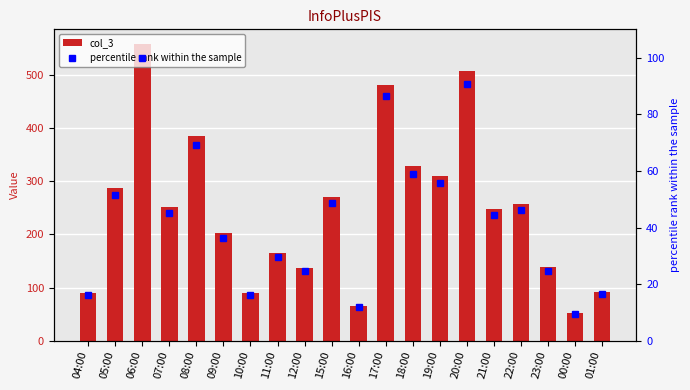

How many data points in percentile rank within the sample are less than 45?

10